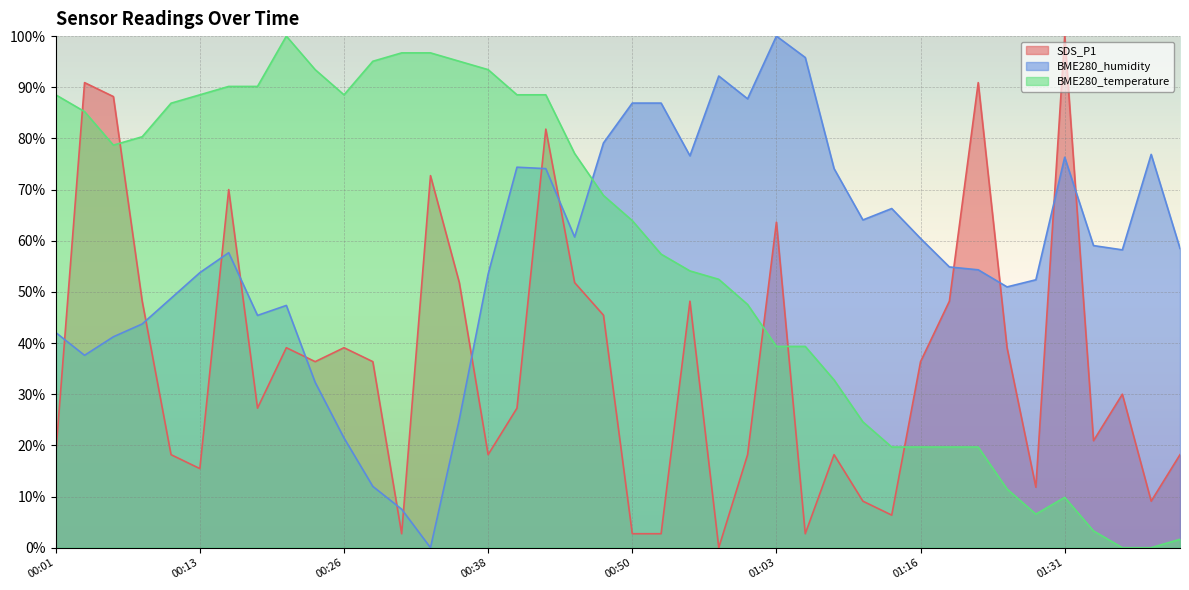

How many intersections are there between BME280_temperature and SDS_P1?

5